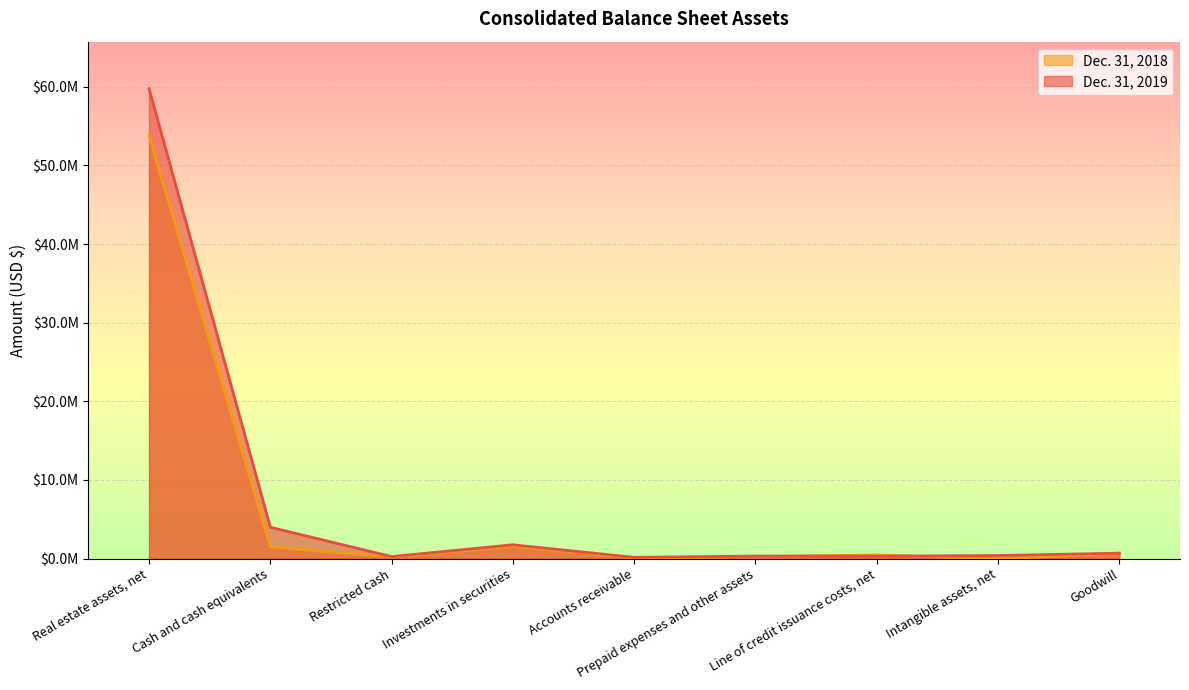

How many categories are shown in the chart?

9